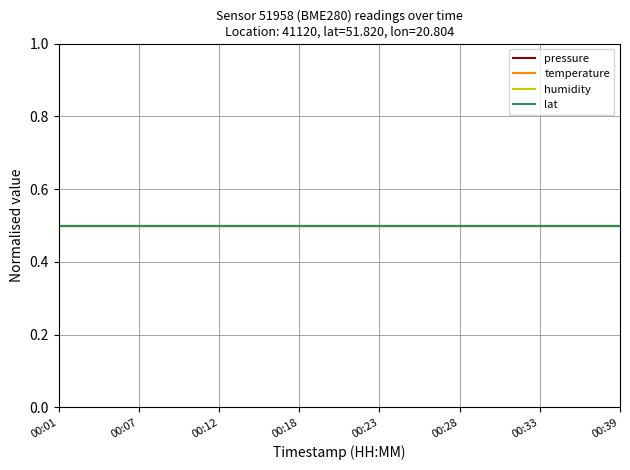

Which series has the largest total across all categories?

pressure